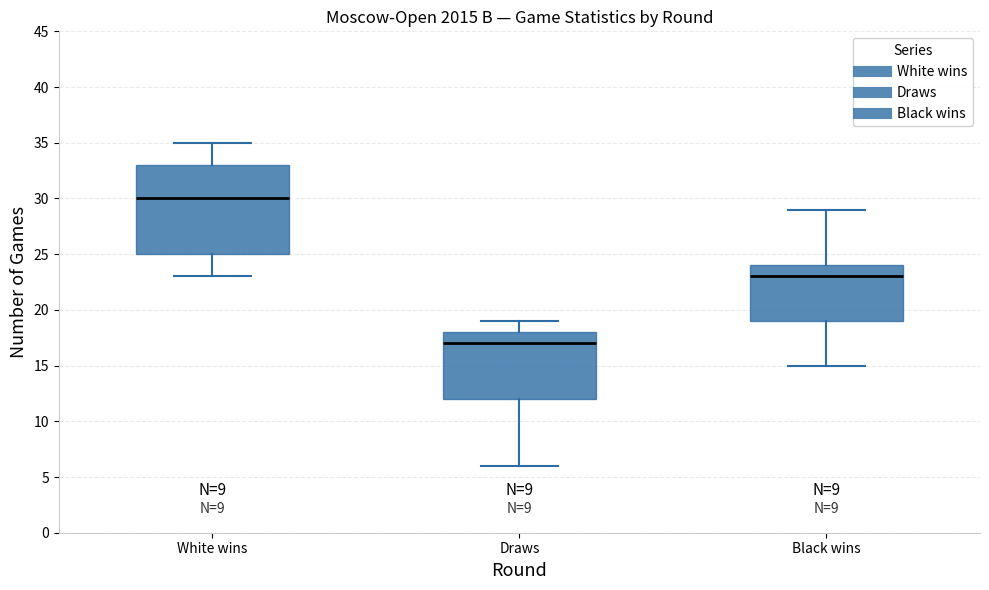

Where is the lower edge of the box for White wins on the y-axis? The values are not printed on the chart, so give them approximately, as read against the axis.

25